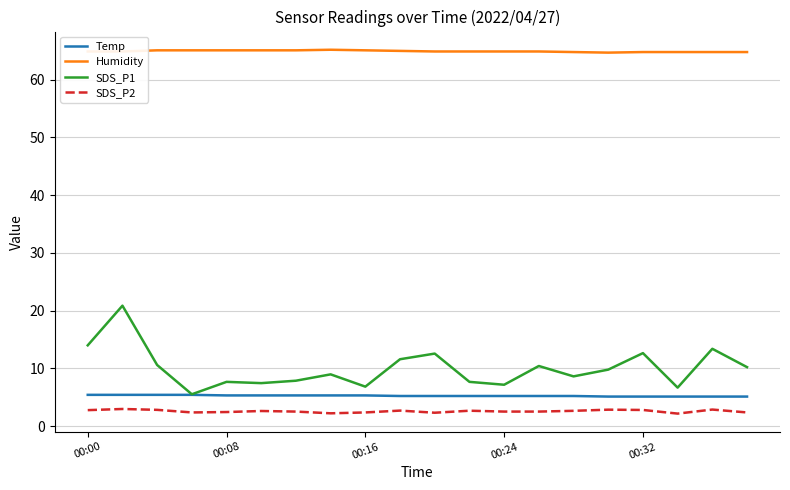

Which series has the largest total across all categories?

Humidity